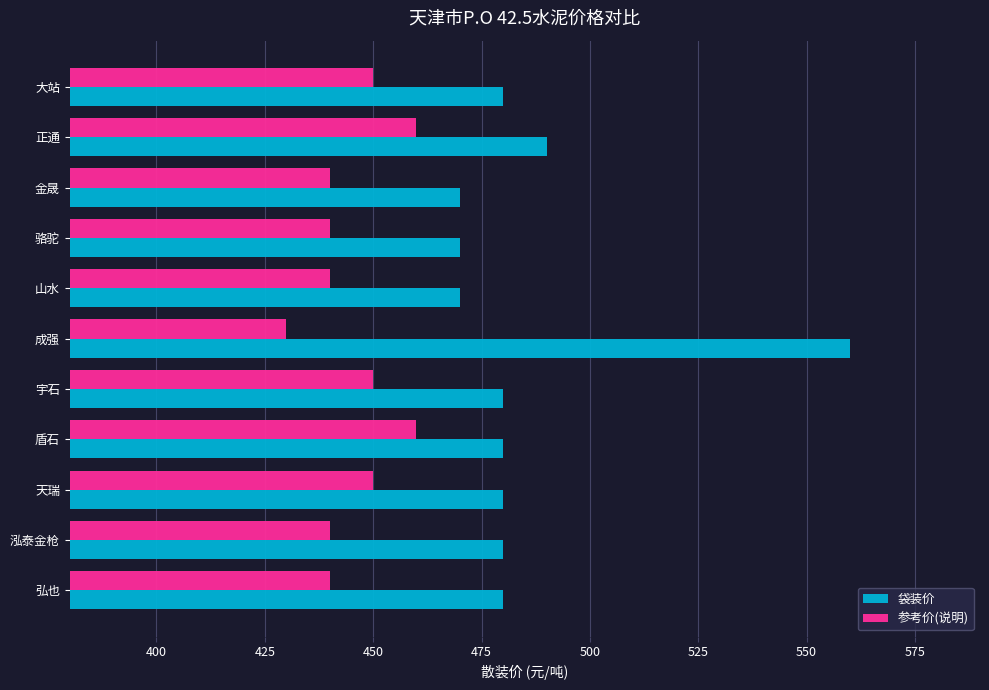

What is the spread (max minus min) of values at 金晟?

30